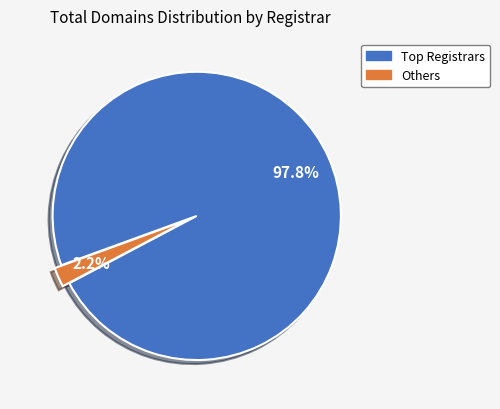

How many slices are in this pie chart?

2